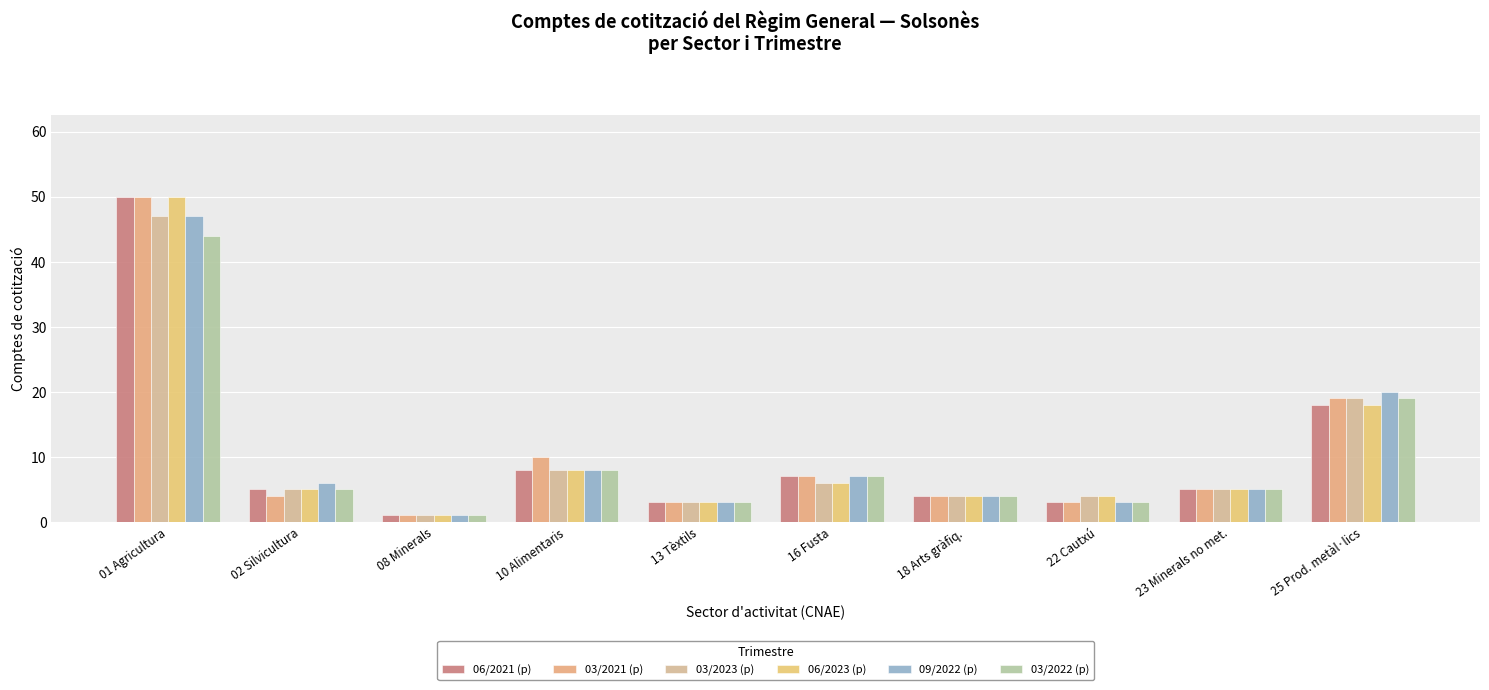

What is the total value across all series at 16 Fusta?

40